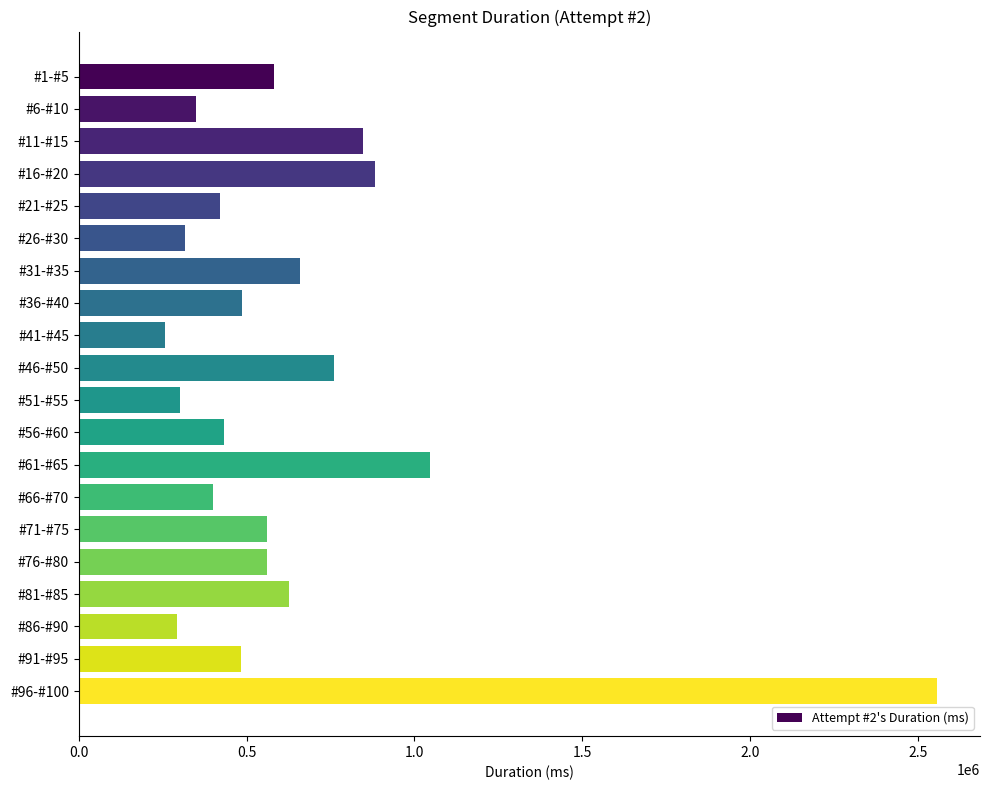

Is it true that the value at #11-#15 is 584731?

False